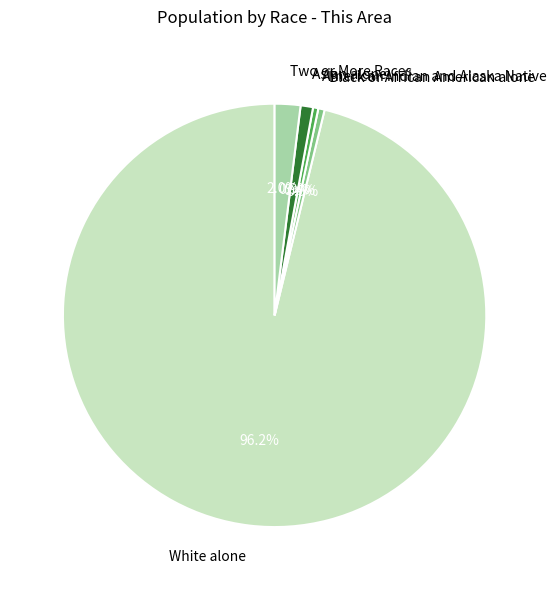

What percentage is the White alone slice, to the nearest percent?

96%